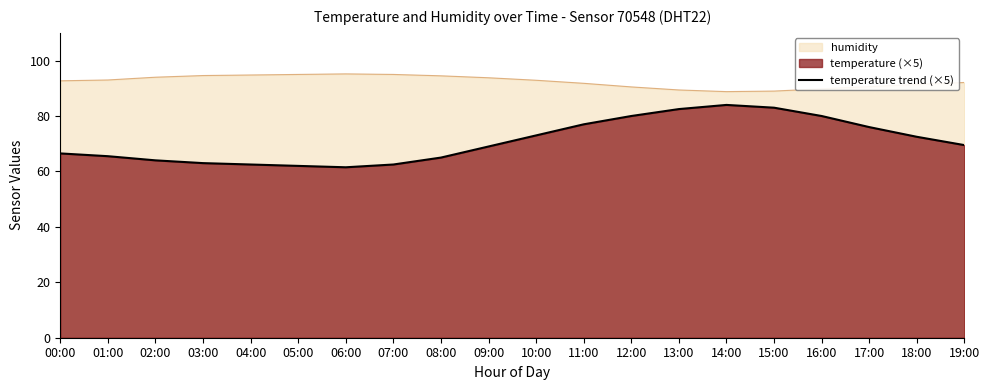

What is the label of the 5th point from the left?

04:00